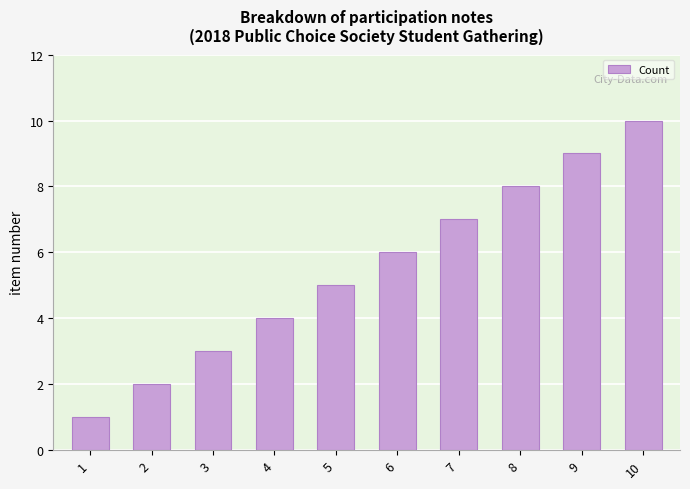

List the labels in order of value, largest first.

10, 9, 8, 7, 6, 5, 4, 3, 2, 1